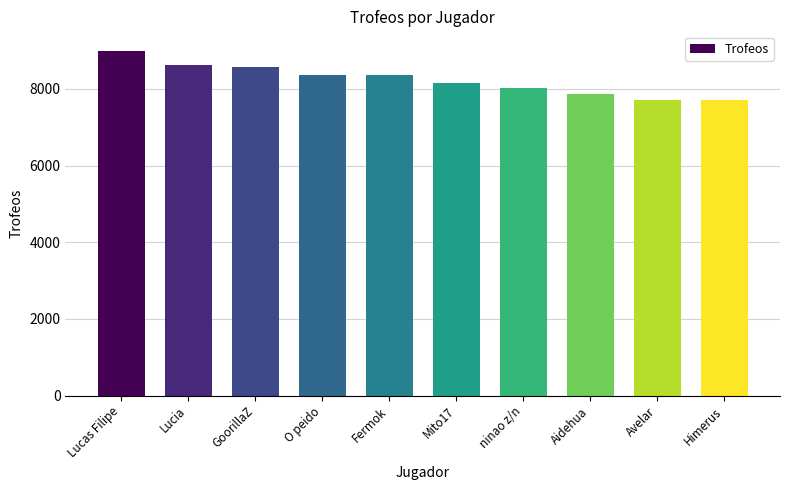

What value does the data have at Himerus, to the nearest 50?

7700